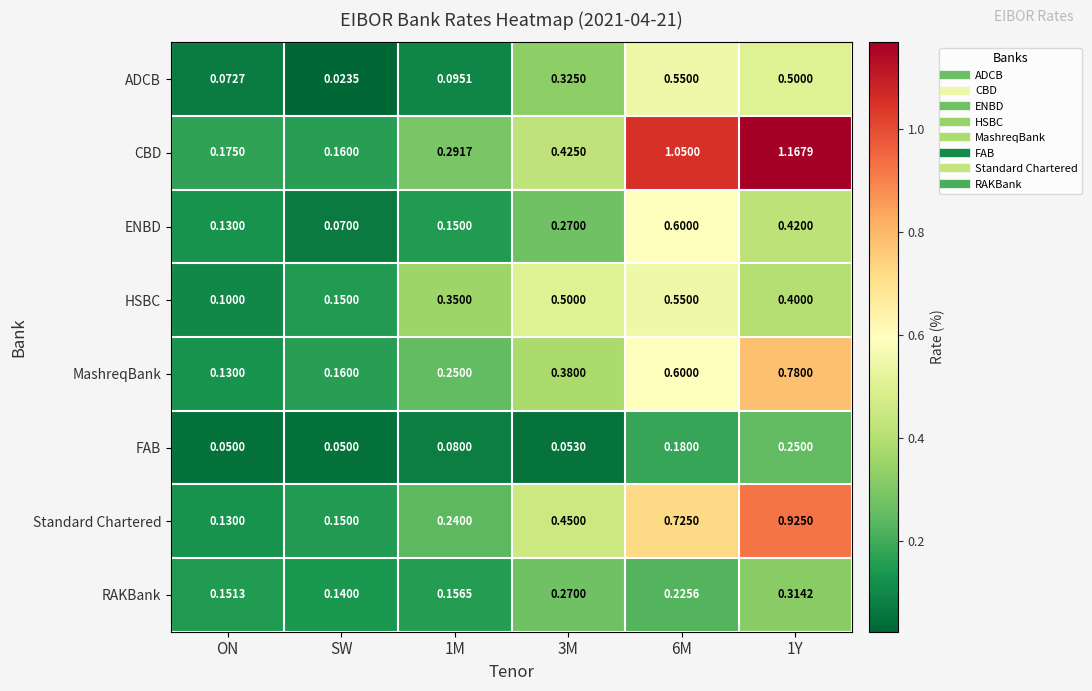

At which label does RAKBank reach its minimum?

SW